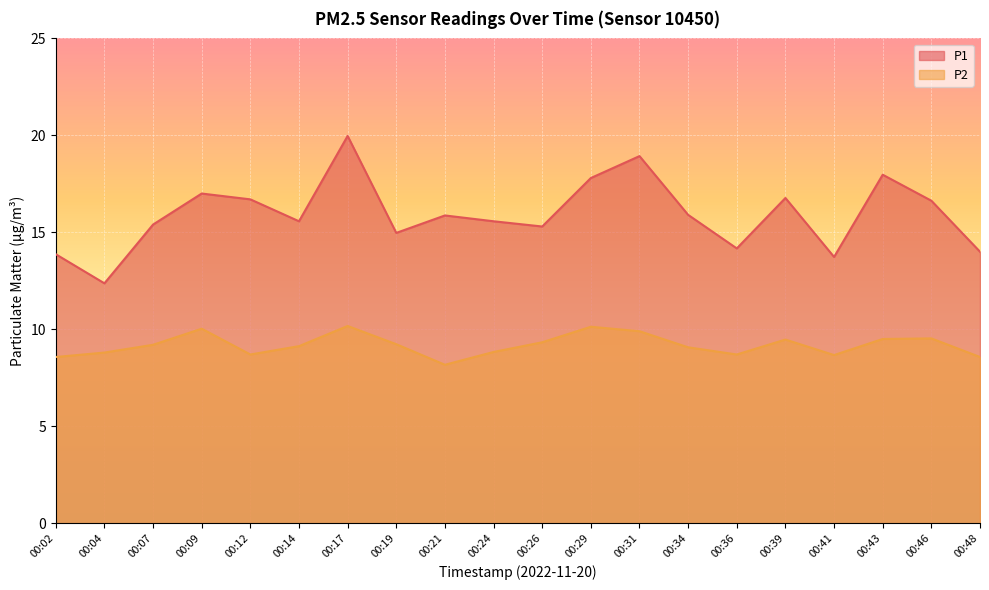

At which label does P1 reach its peak?

00:17